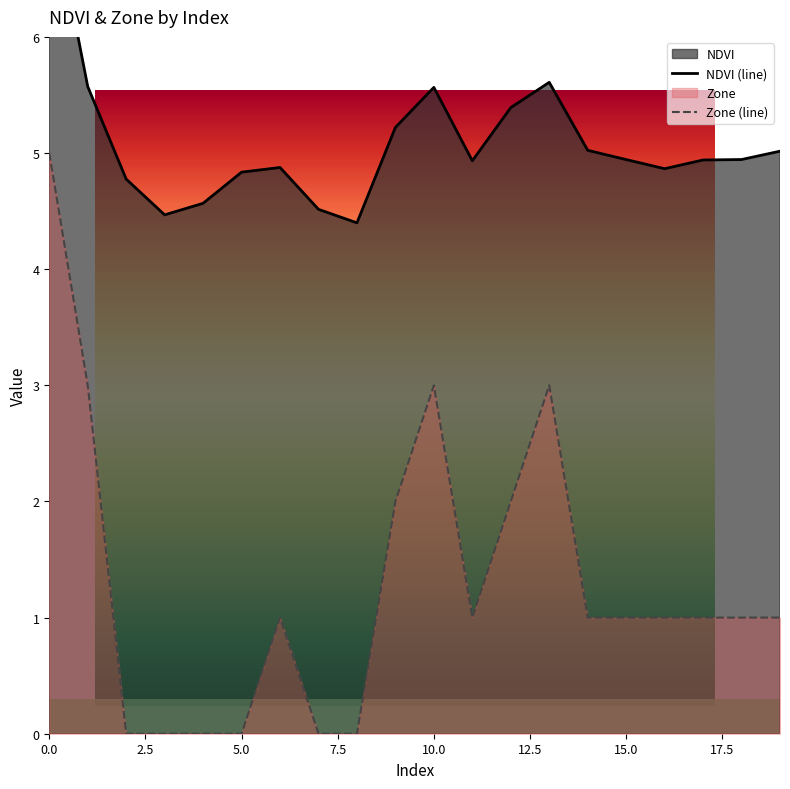

How many interior local valleys does the NDVI series have?

4